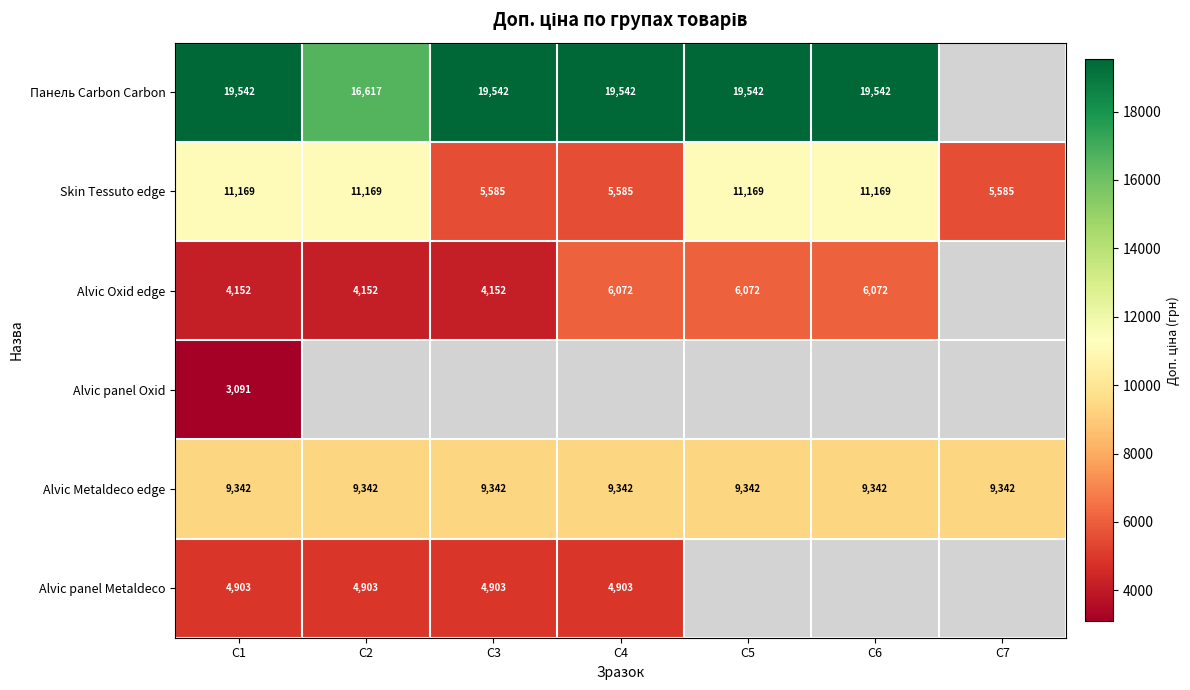

What is the approximate value of Skin Tessuto edge at С3?

5585.0